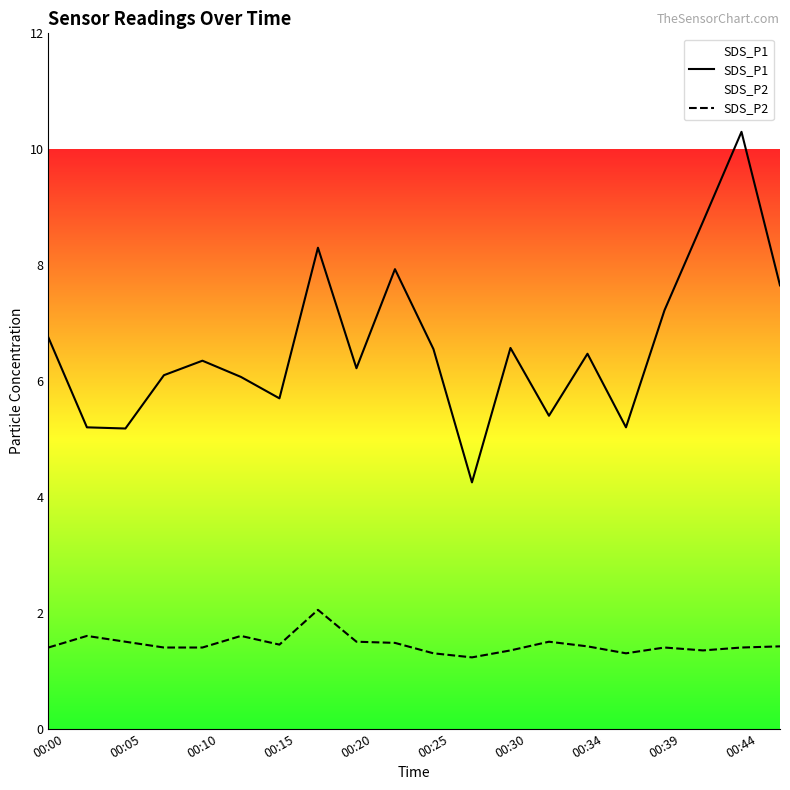

Which series has the widest spread of values?

SDS_P1